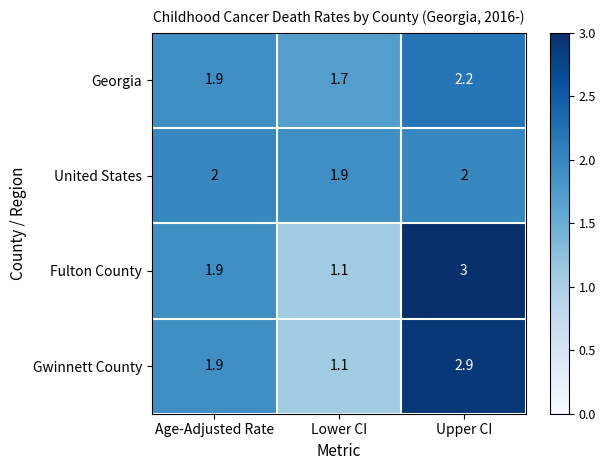

At which category does the chart reach its peak across all series?

Upper CI